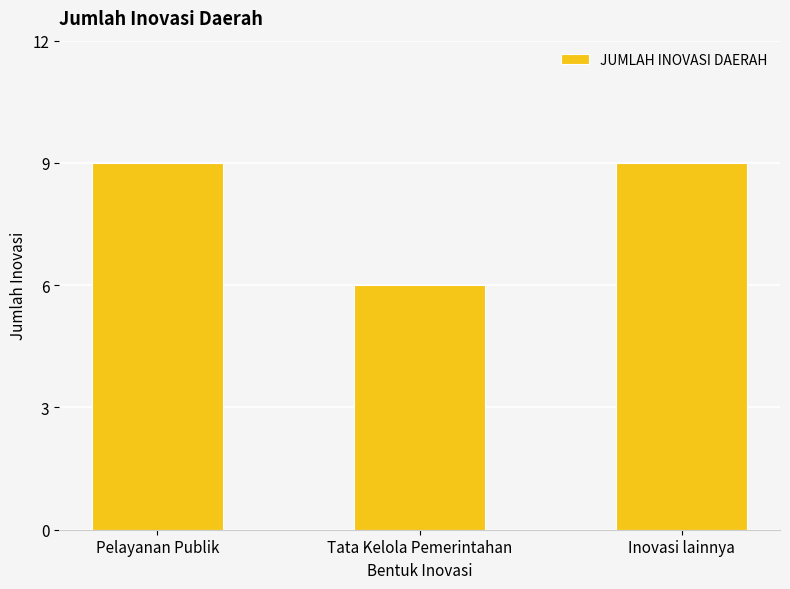

What is the difference between the values at Pelayanan Publik and Tata Kelola Pemerintahan?

3